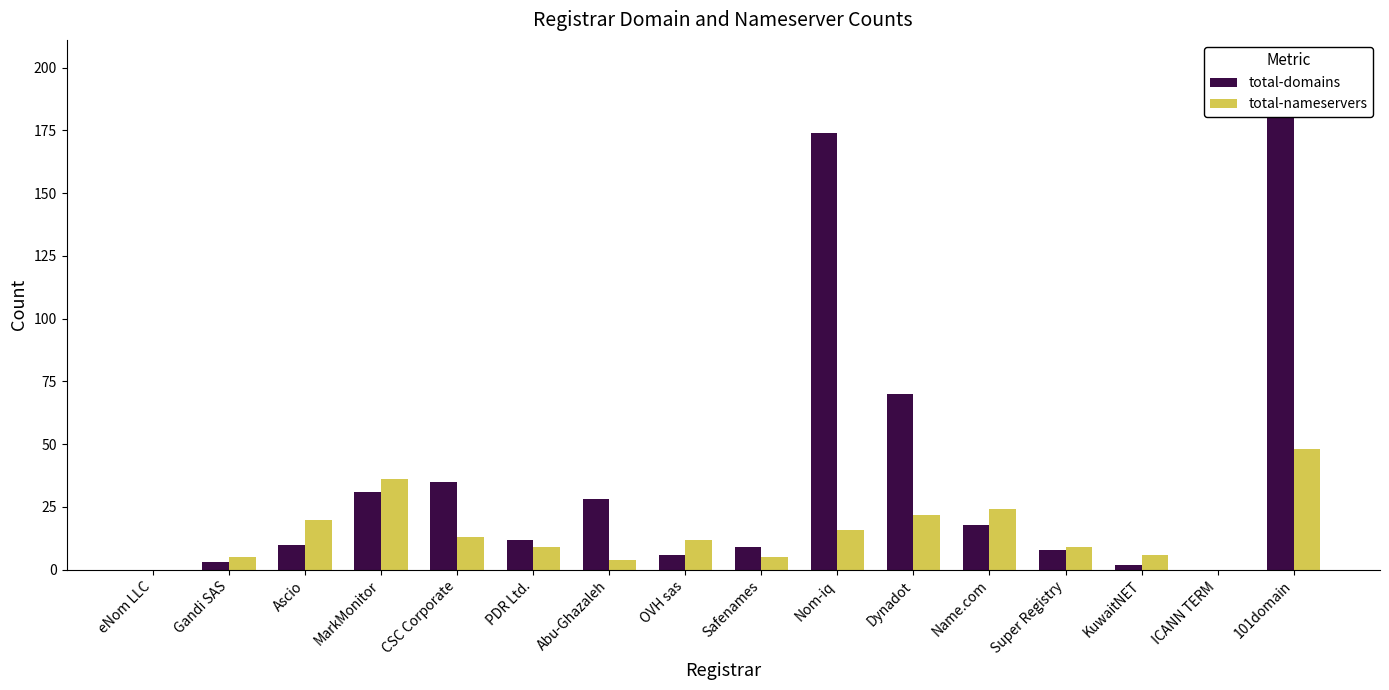

What is the value of the total-nameservers bar at the 4th from the left?

36